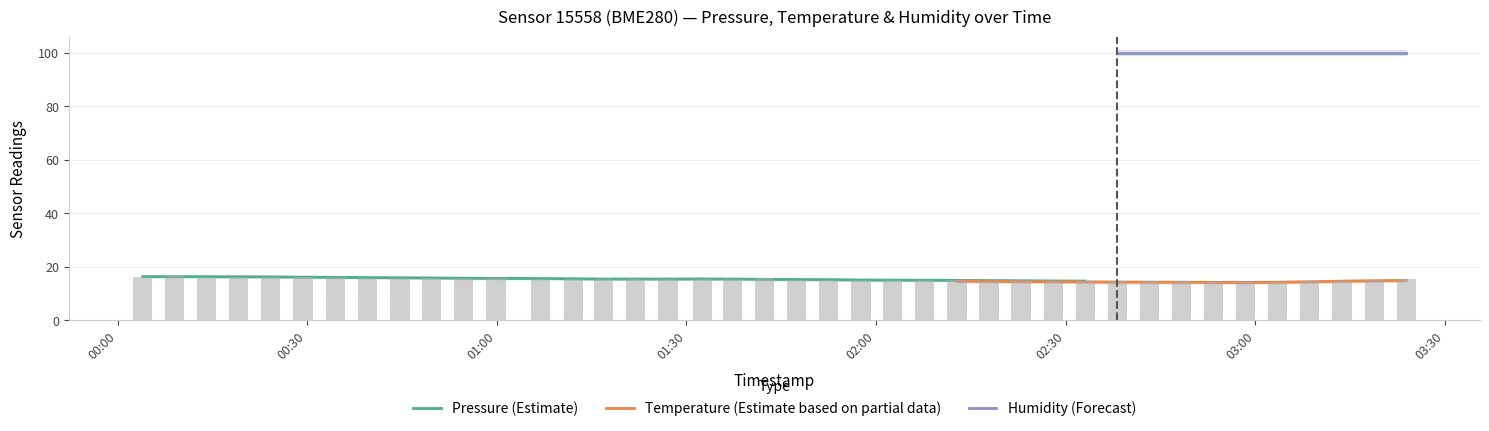

What is the average value of the pressure series?

15.3